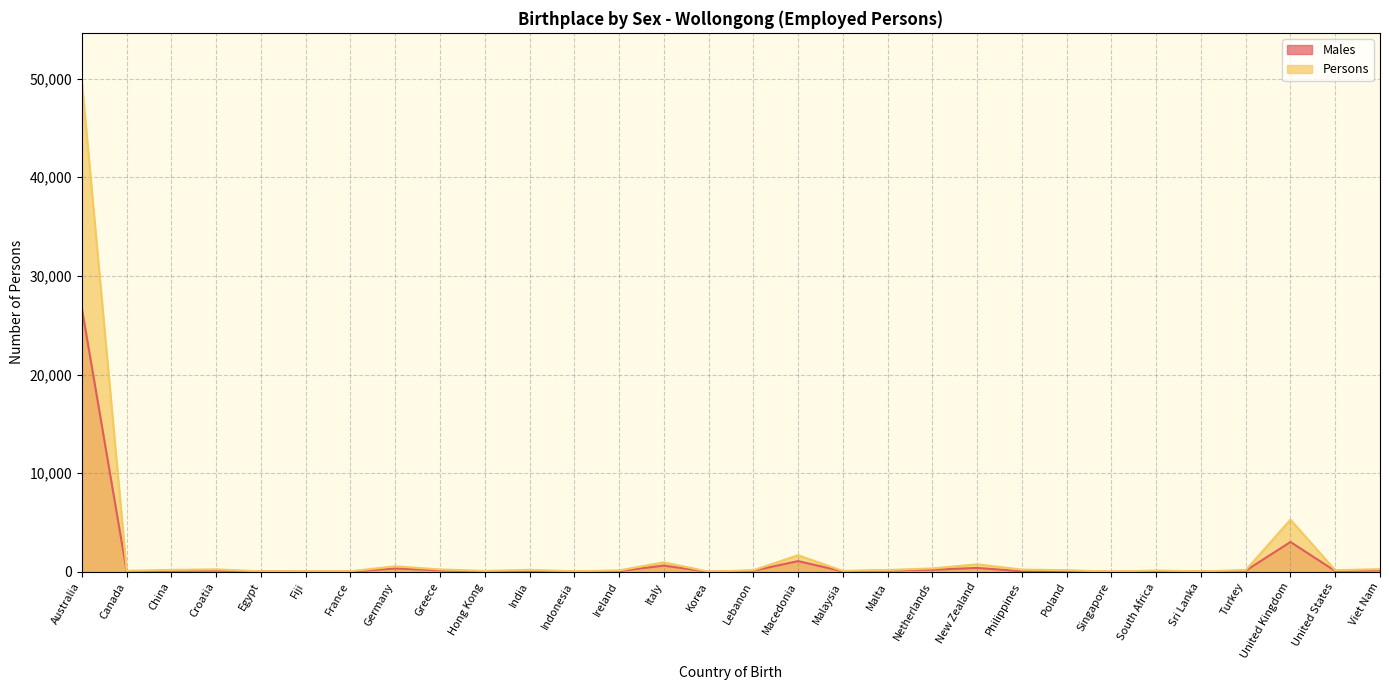

Read the Males value at Italy, to the nearest 50.

650